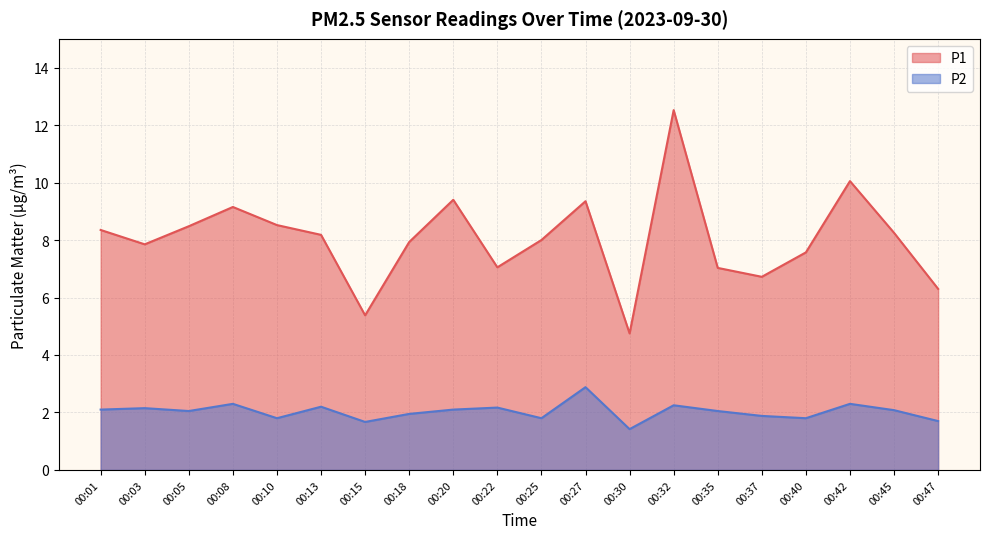

How many lines are shown in the chart?

2